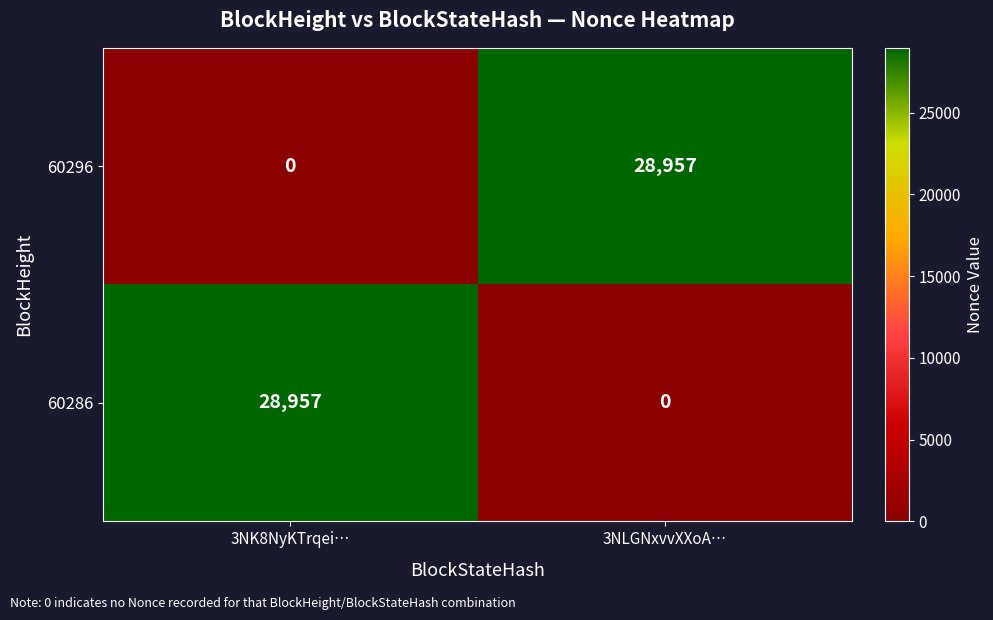

What is the total value across all series at 3NK8NyKTrqei…?

28957